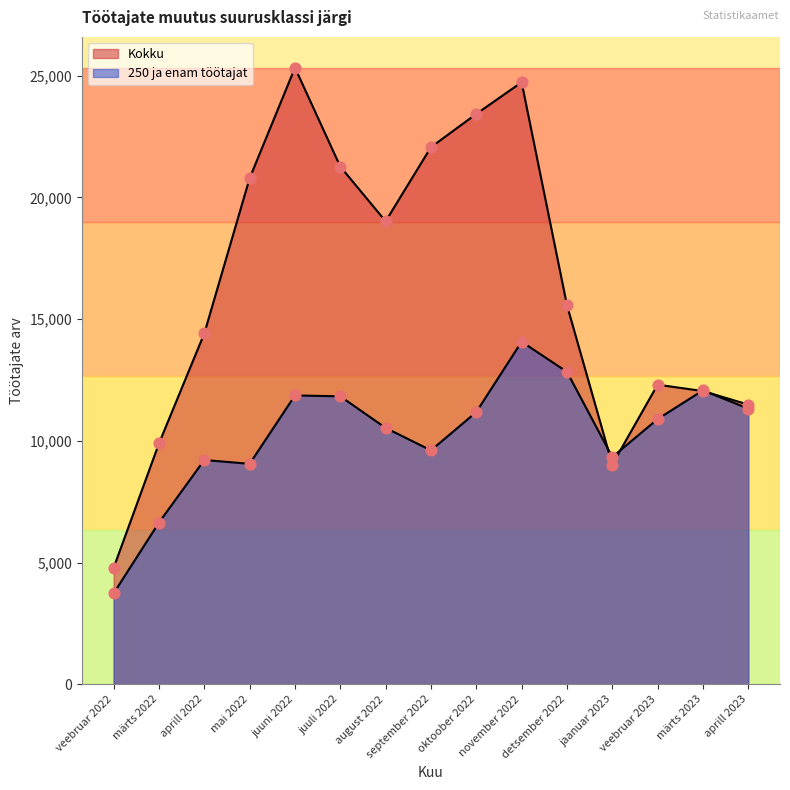

What are all the series names shown in the legend?

250 ja enam töötajat, Kokku